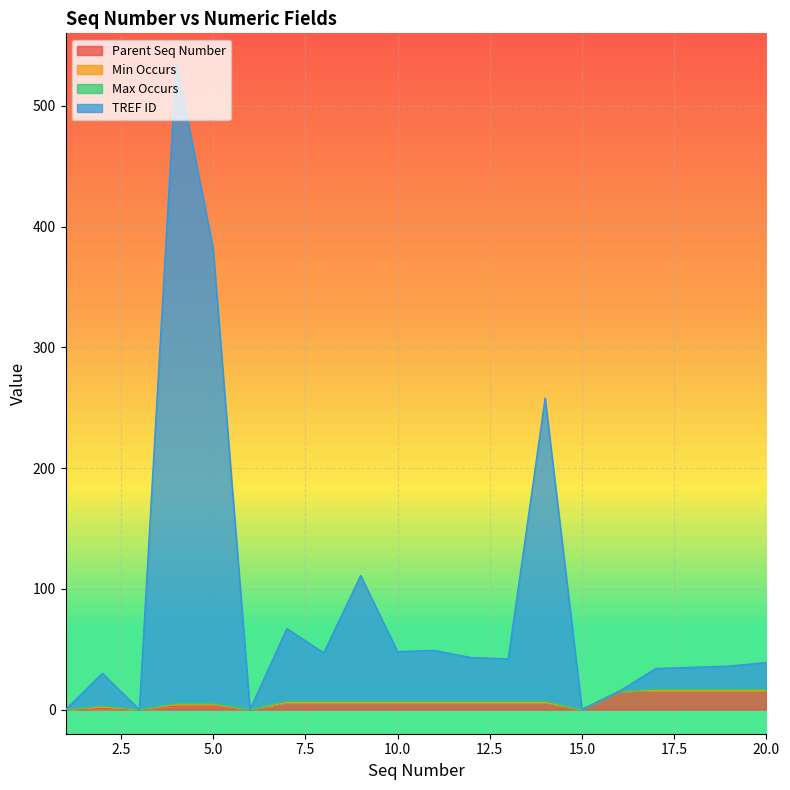

Rank the categories by TREF ID value from highest to lowest.

4, 5, 14, 9, 7, 11, 10, 8, 12, 13, 20, 19, 18, 17, 2, 16, 1, 3, 6, 15